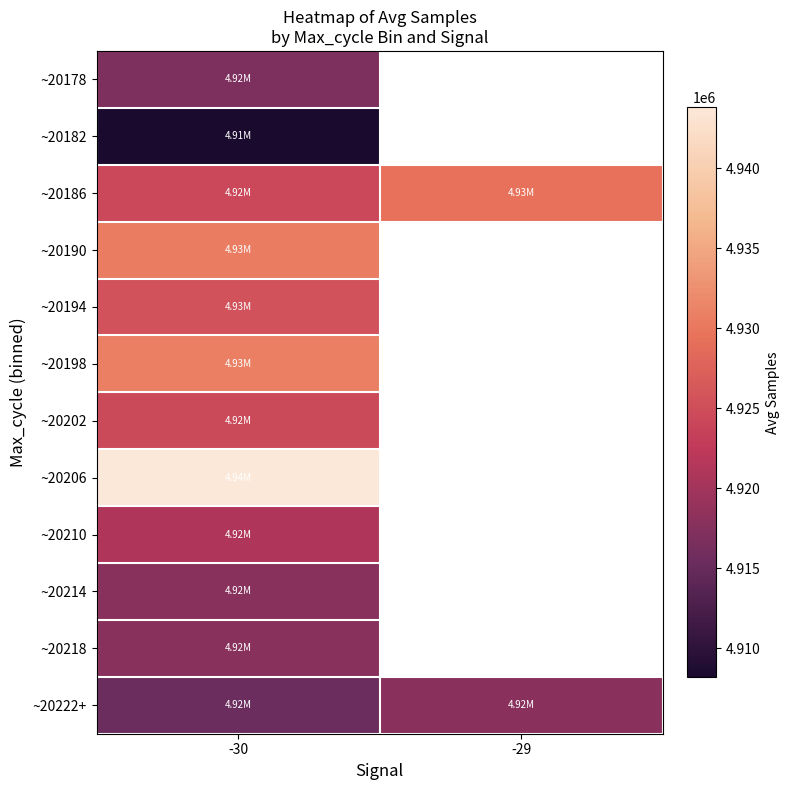

List the series in order of their peak value, highest first.

~20206, ~20198, ~20190, ~20186, ~20194, ~20202, ~20210, ~20222+, ~20218, ~20214, ~20178, ~20182